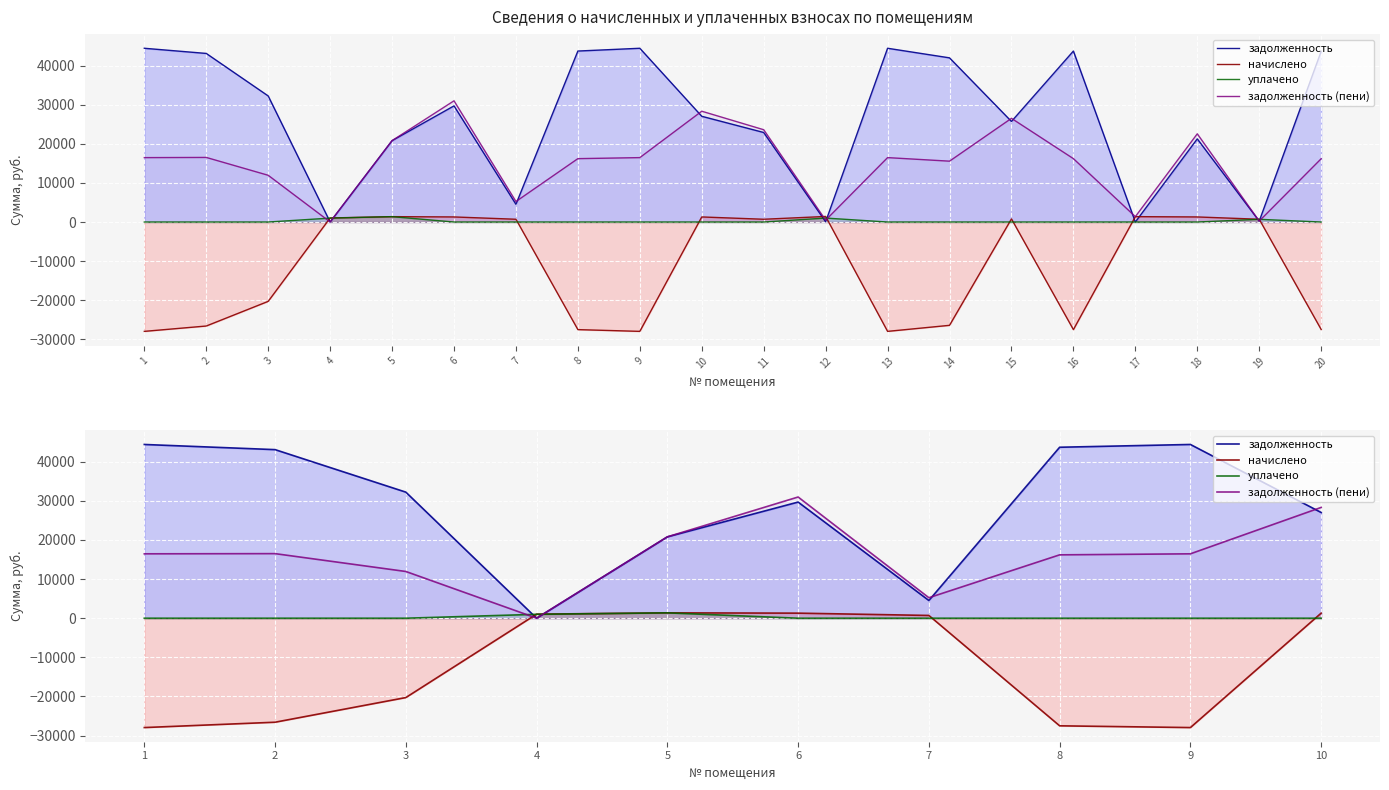

What is the average value of the задолженность (пени) series?

16297.3